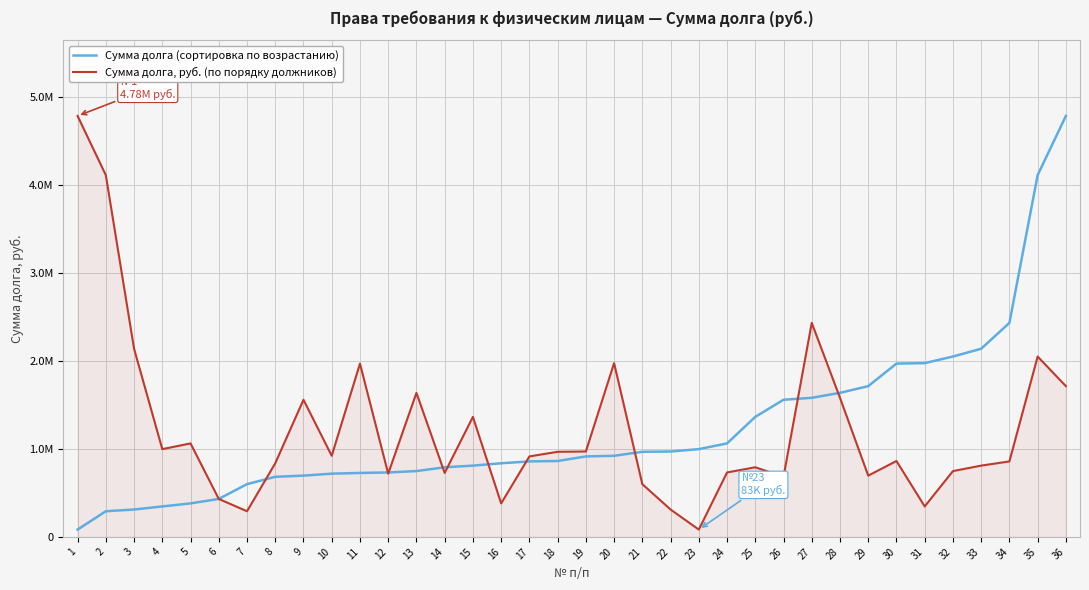

True or false: Сумма долга (сортировка по возрастанию) has more than 0 interior local peaks.

False